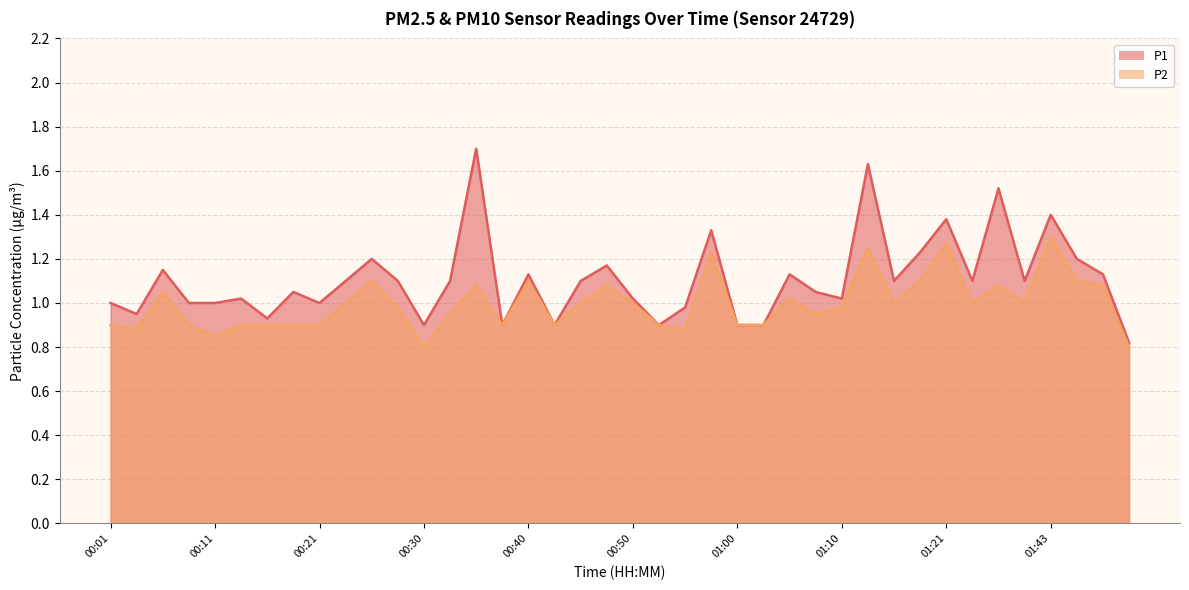

What is the value of the P2 point at the 30th from the left?

1.2